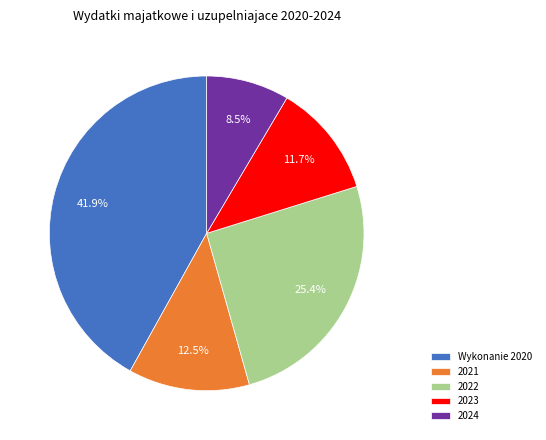

Count the number of slices in the pie.

5